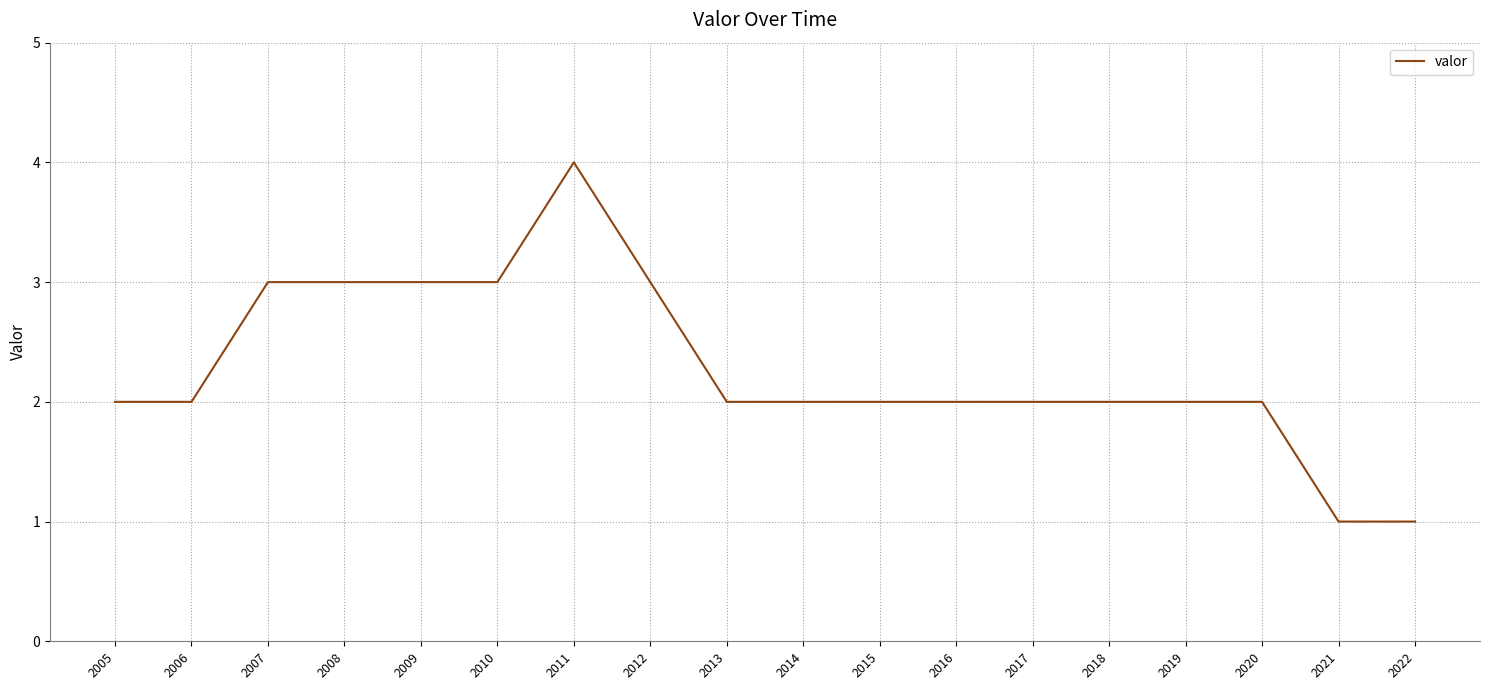

How many distinct data groups are displayed?

1